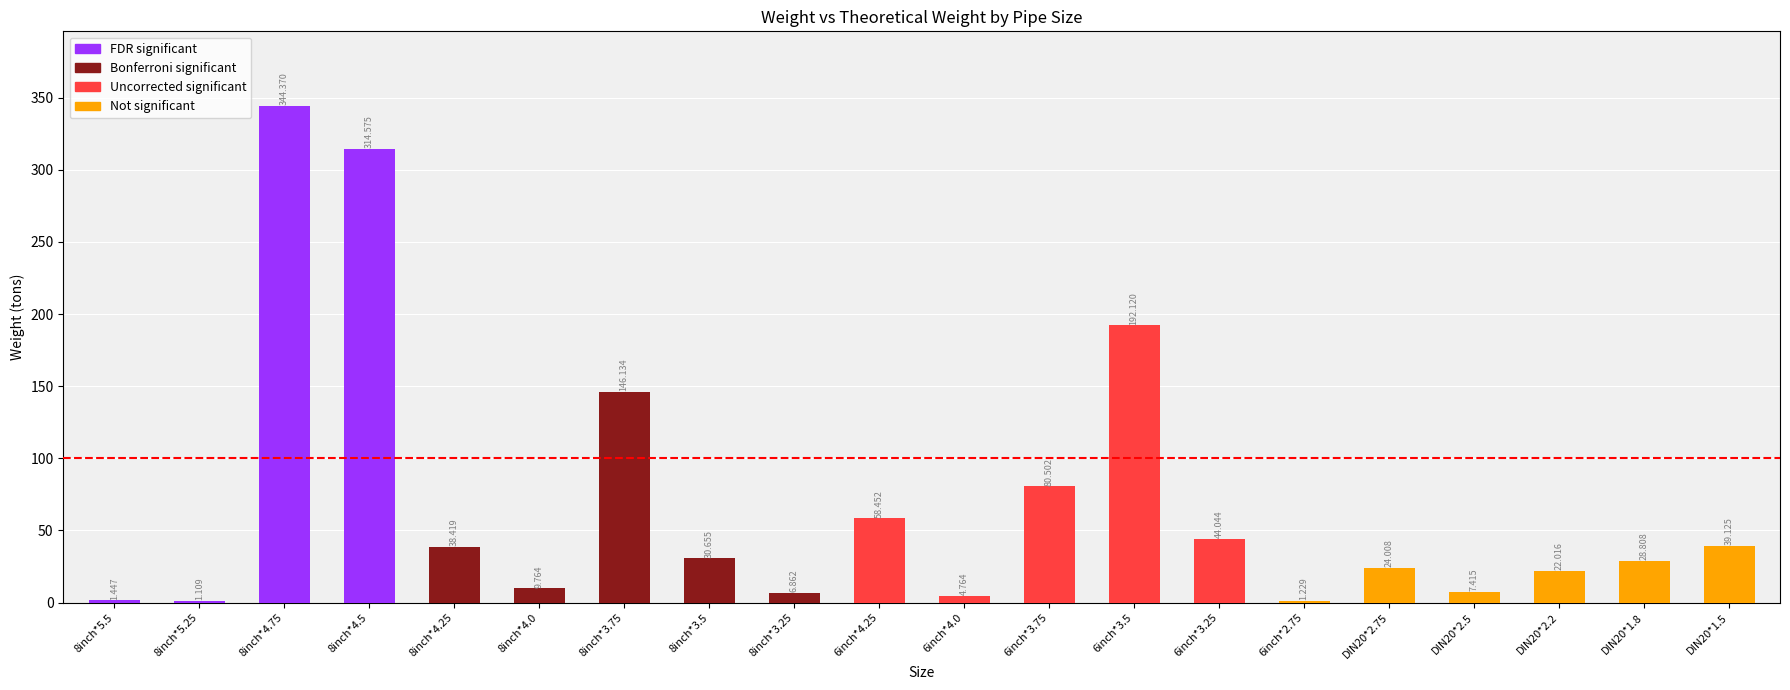

How many data points does each series have?

20